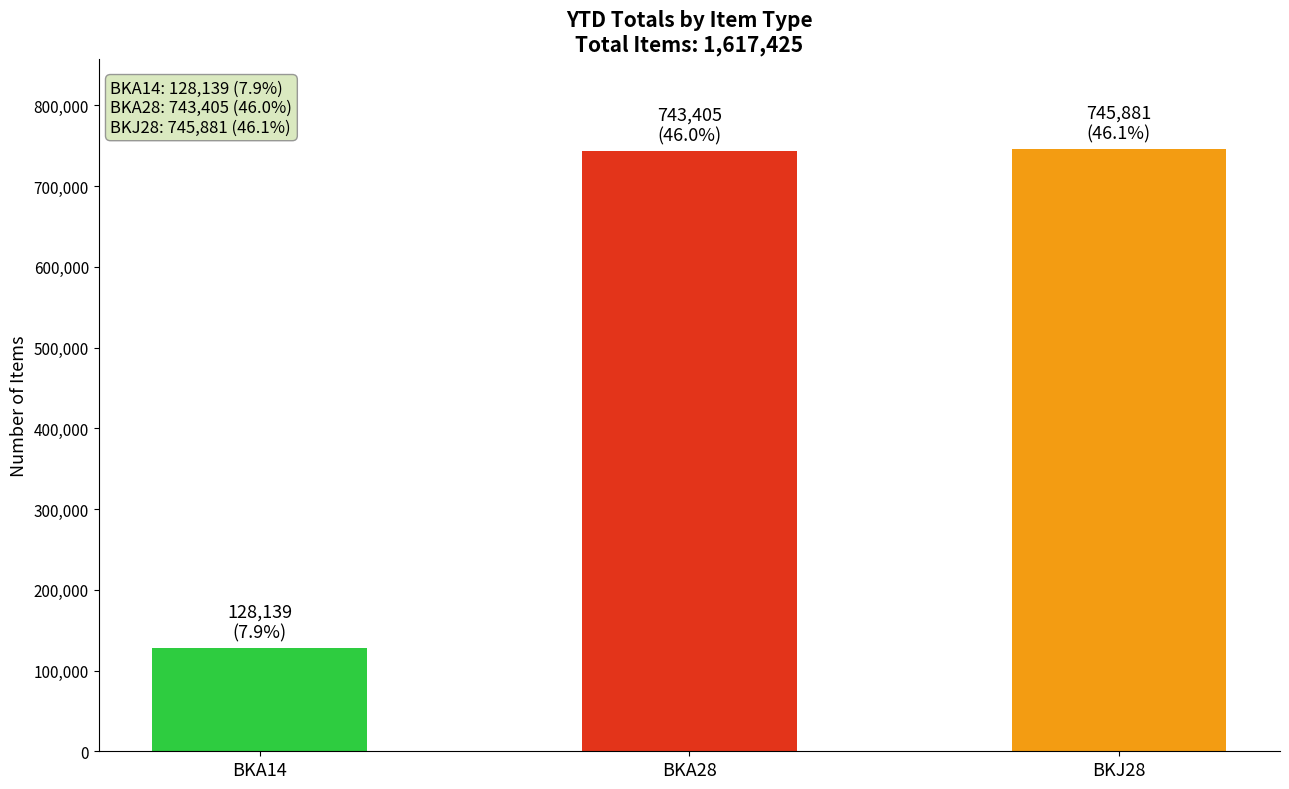

Which has a higher value, BKA14 or BKA28?

BKA28